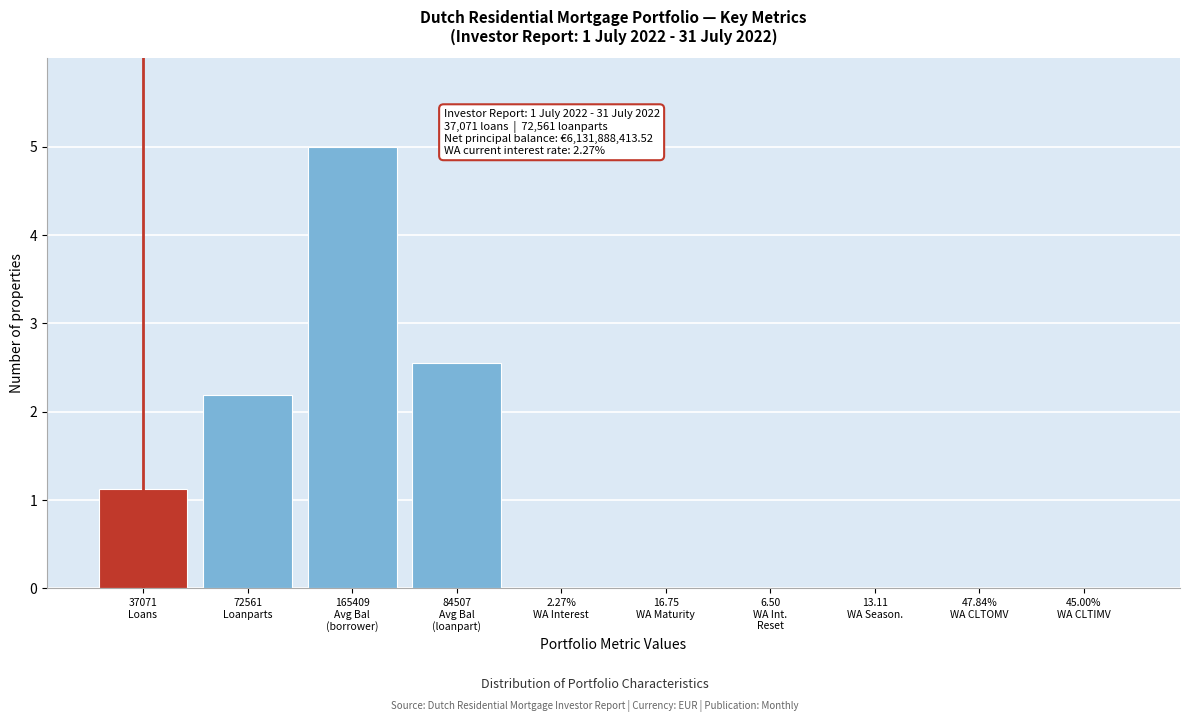

What is the maximum value shown in the chart?

5.0